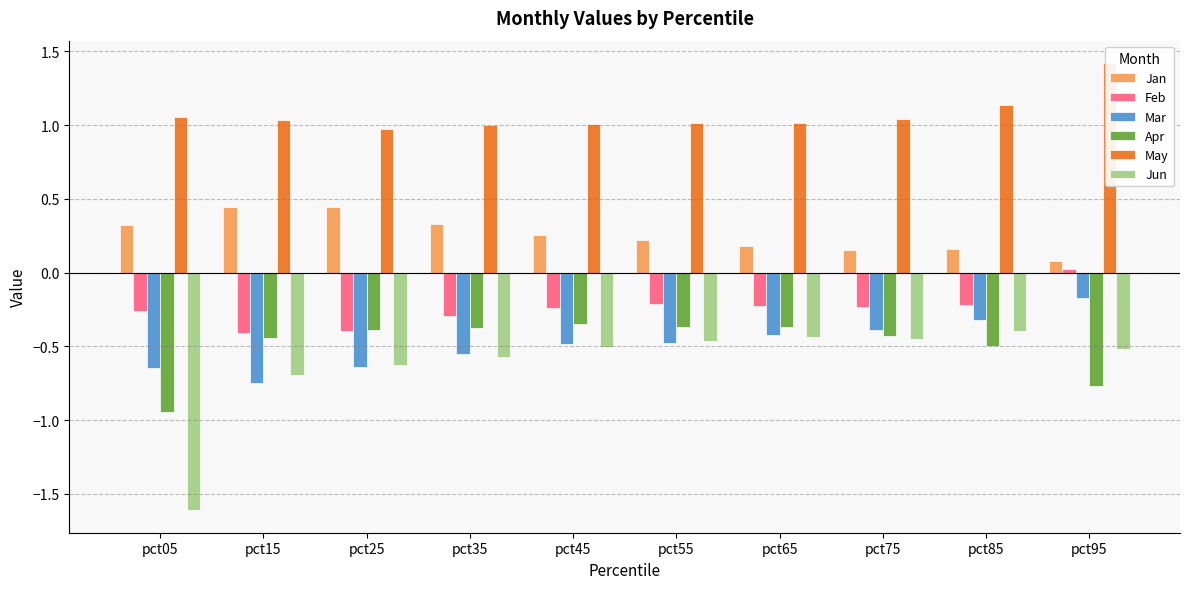

What is the total value across all series at pct85?

-0.1